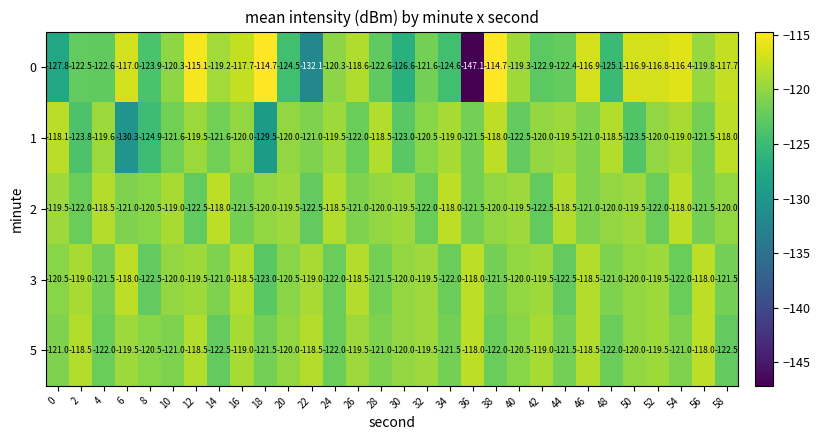

How many data points does each series have?

30